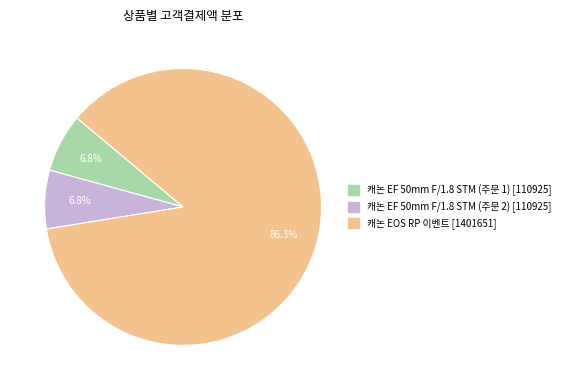

Is there any slice that represents more than half of the pie?

Yes